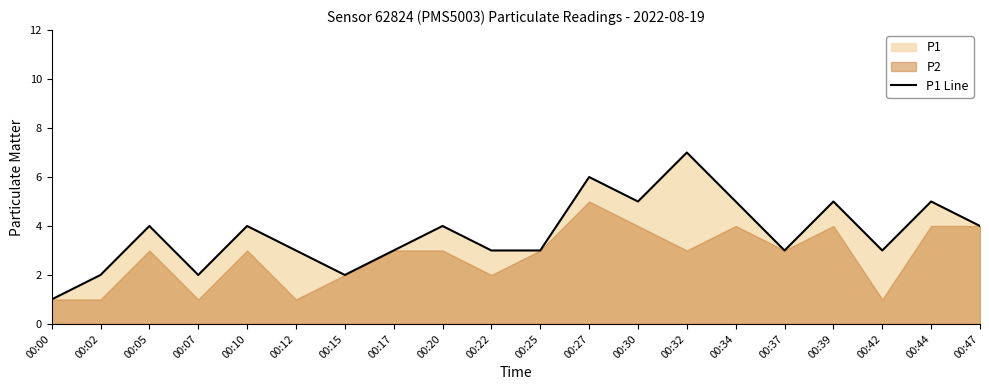

What is the difference between the maximum and minimum values?

6